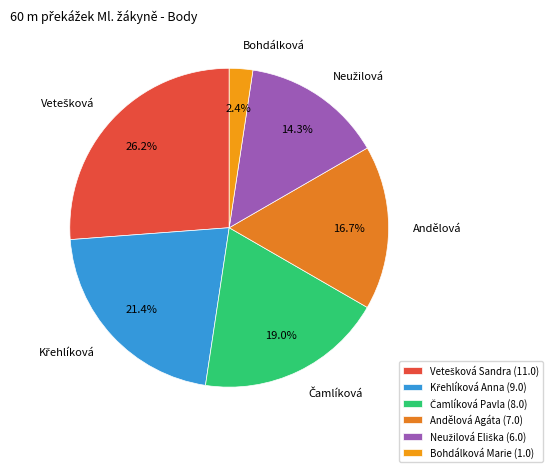

Is there any slice that represents more than half of the pie?

No